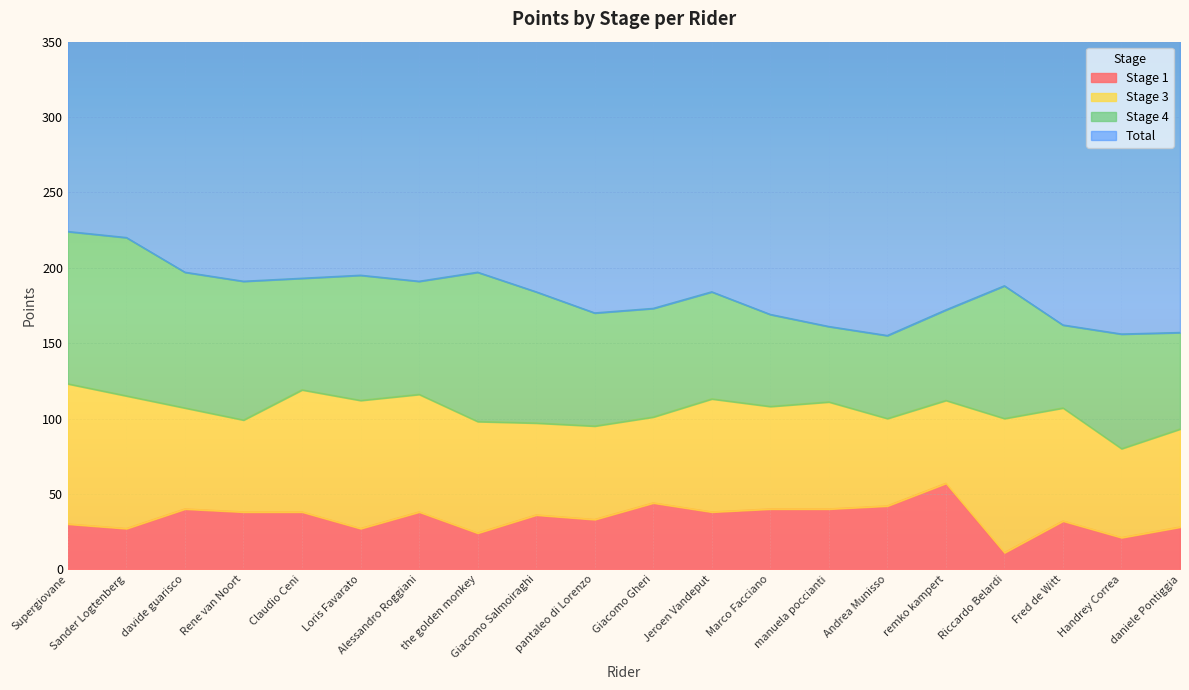

What is the label of the 18th point from the left?

Fred de Witt